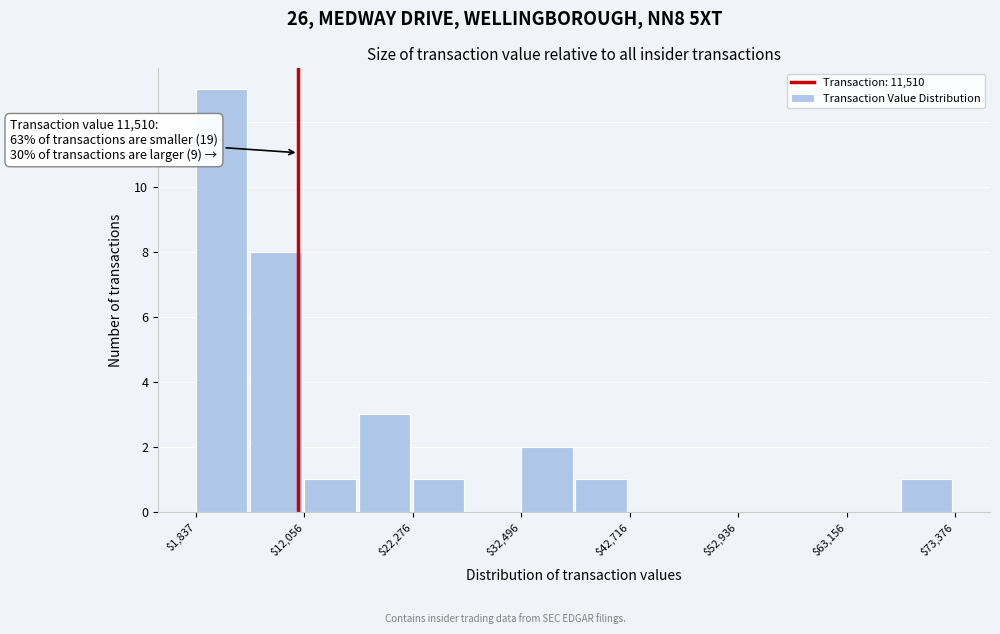

Around what value on the x-axis is the tallest bar? Give the approximate position of its centre, as read against the axis.

4000